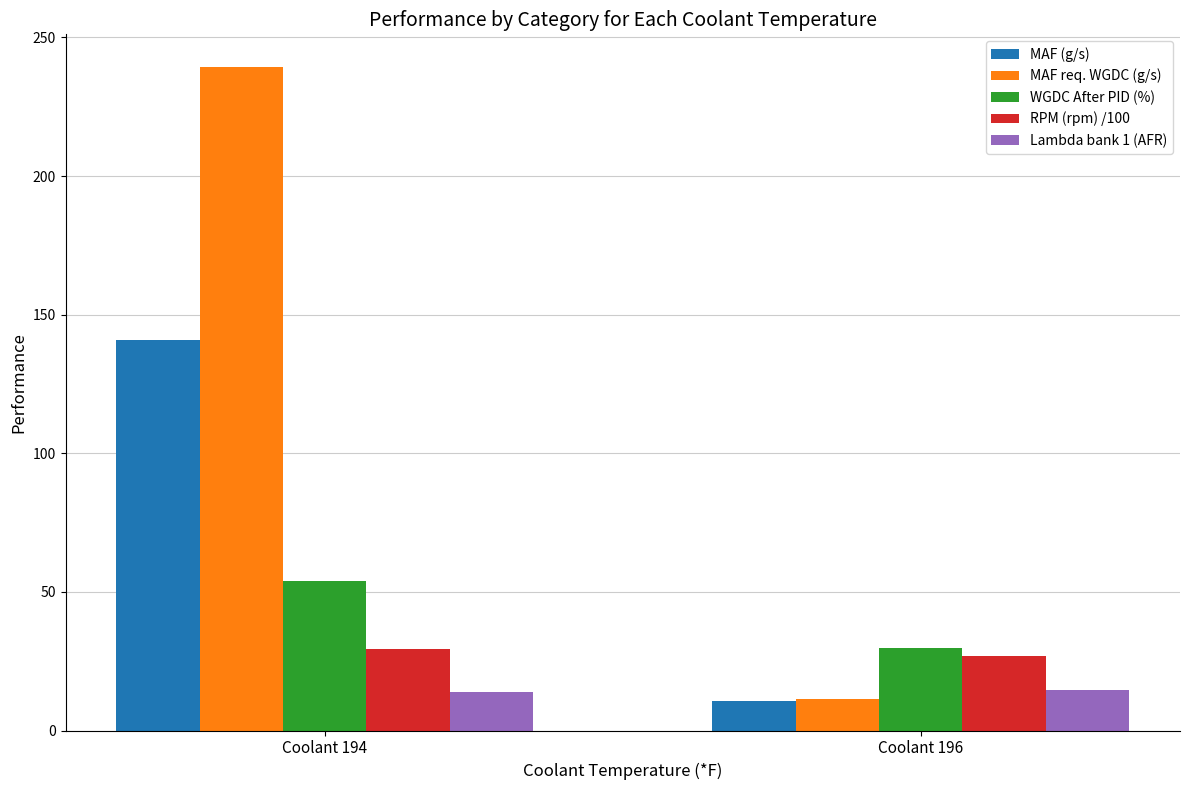

Read the MAF (g/s) value at Coolant 194.

140.8